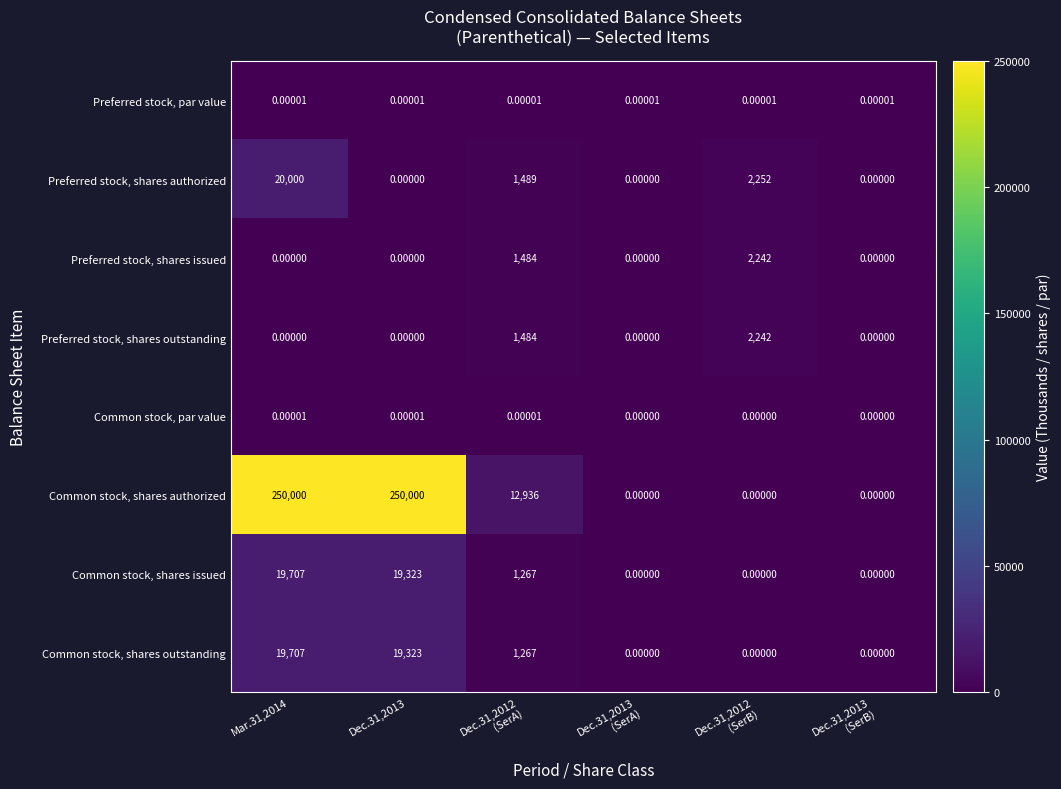

Which series has the largest range (max minus min)?

Common stock, shares authorized